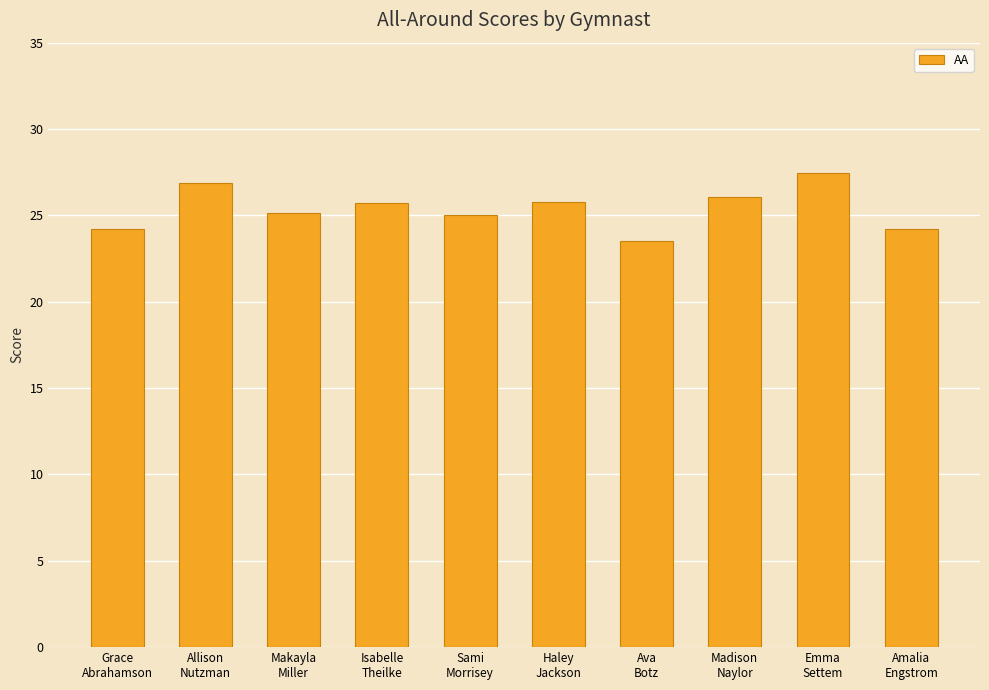

Are the bars horizontal?

No